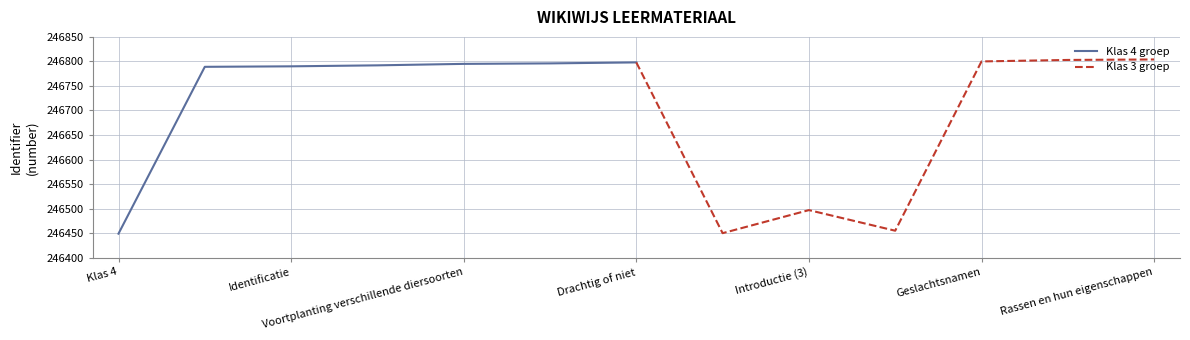

How many times do Klas 3 groep and Klas 4 groep cross each other?

2